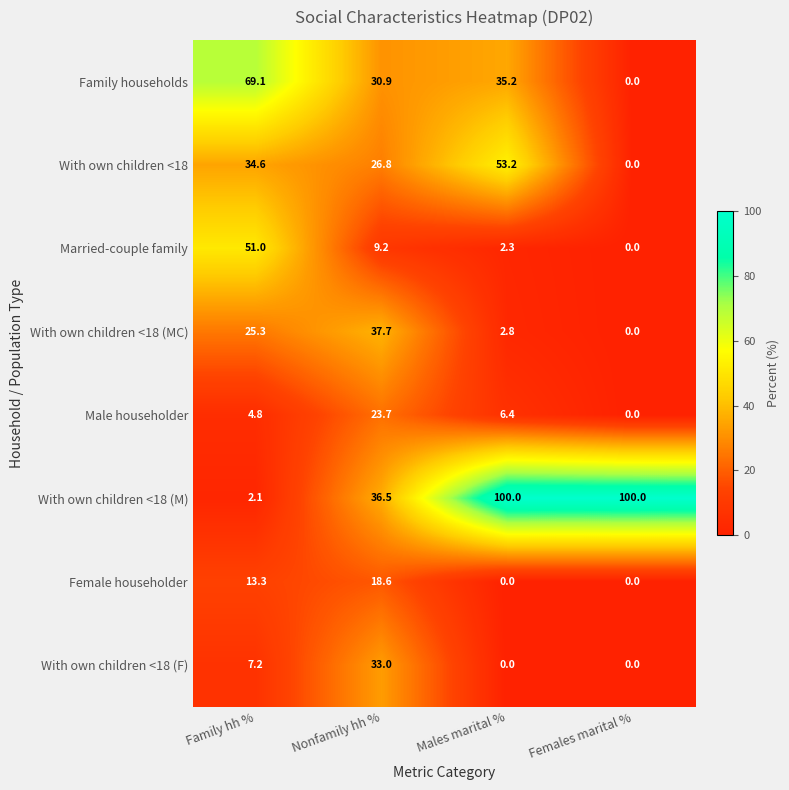

What is the difference between the With own children <18 values at Family hh % and Females marital %?

34.6